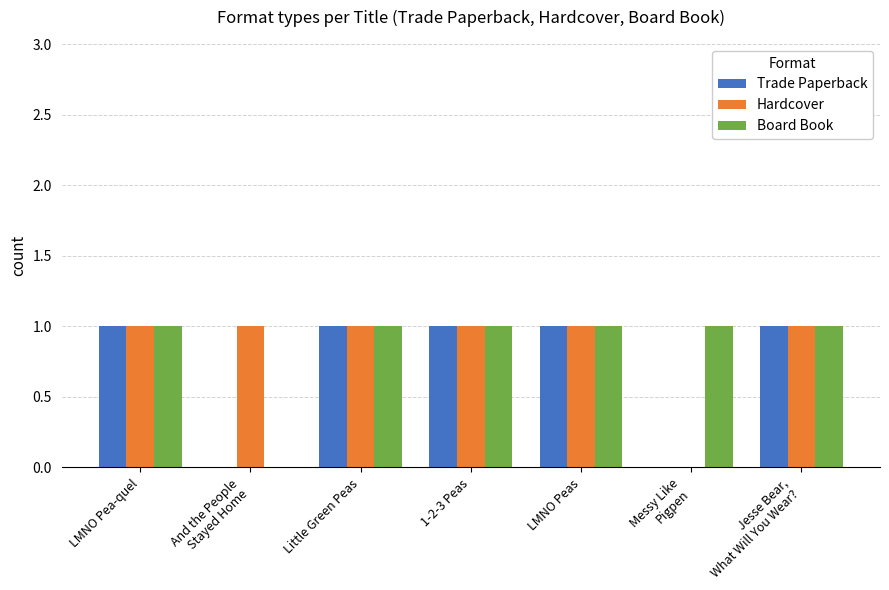

Count the number of data series in this chart.

3